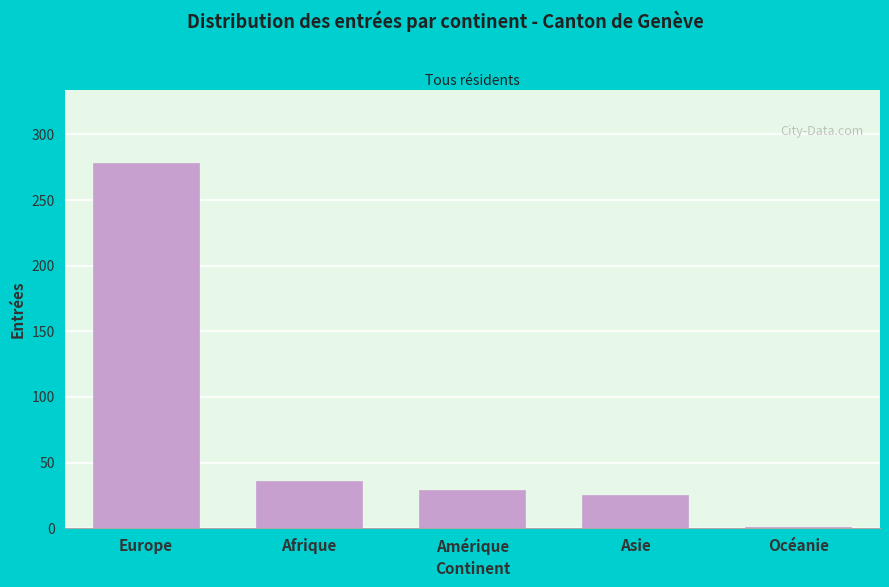

Reading left to right, transcribe all the data shown in this chart.

Europe=278	Afrique=36	Amérique=29	Asie=25	Océanie=1